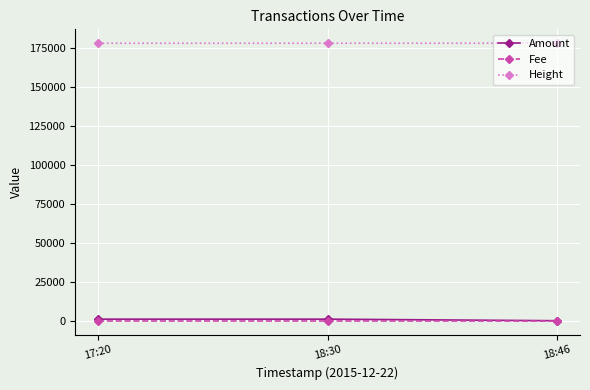

What is the label of the 1st point from the right?

18:46